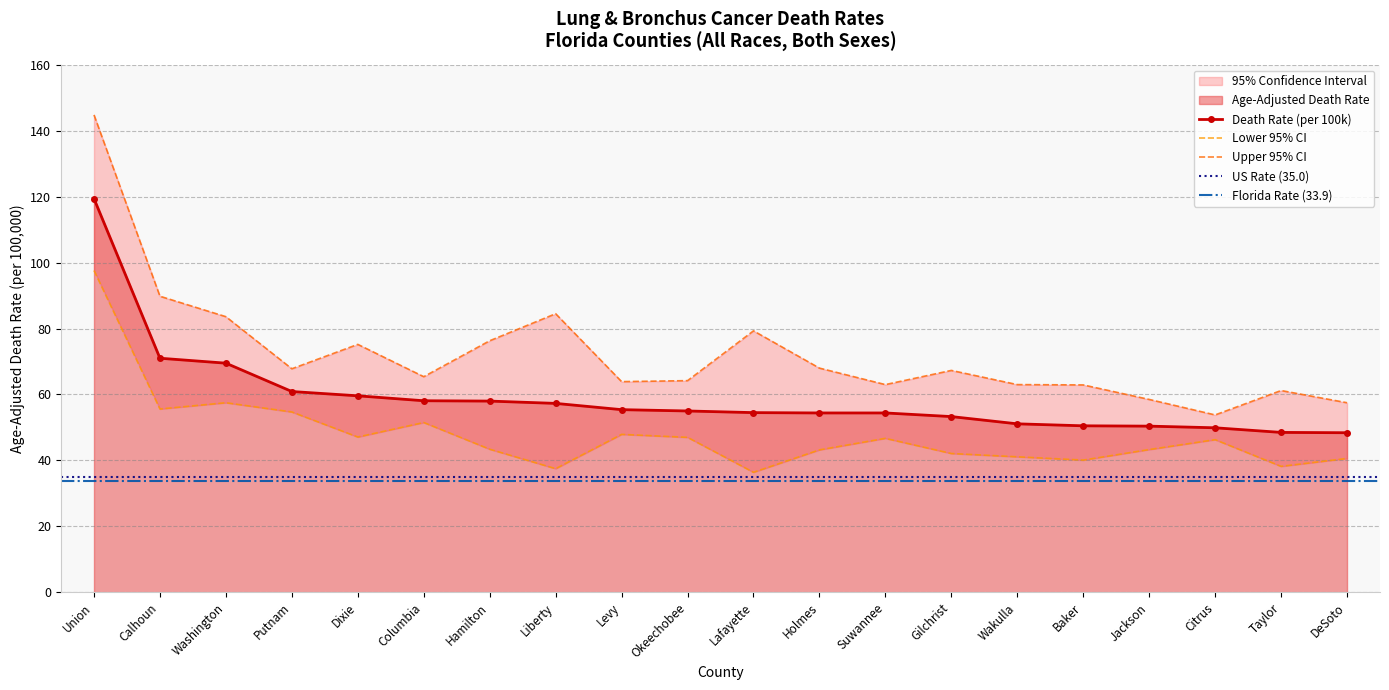

What is the maximum value shown in the chart?

144.8